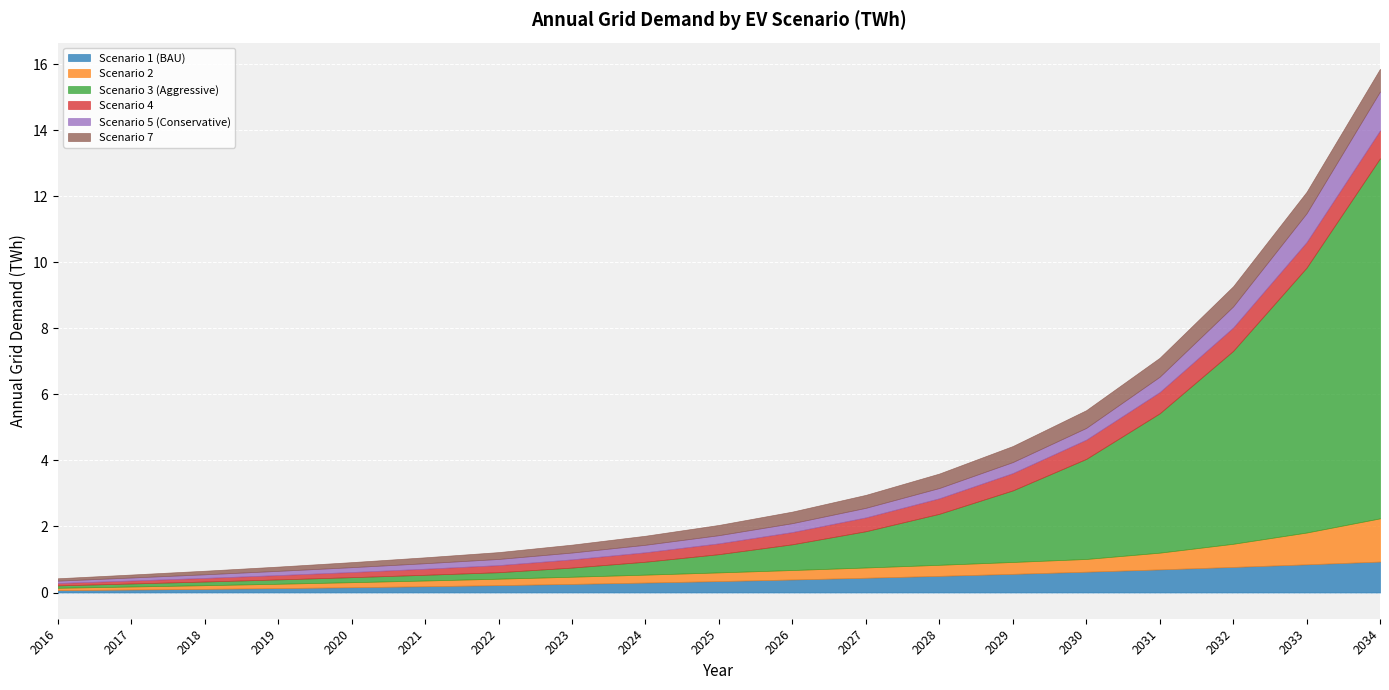

At which category does the chart reach its peak across all series?

2034